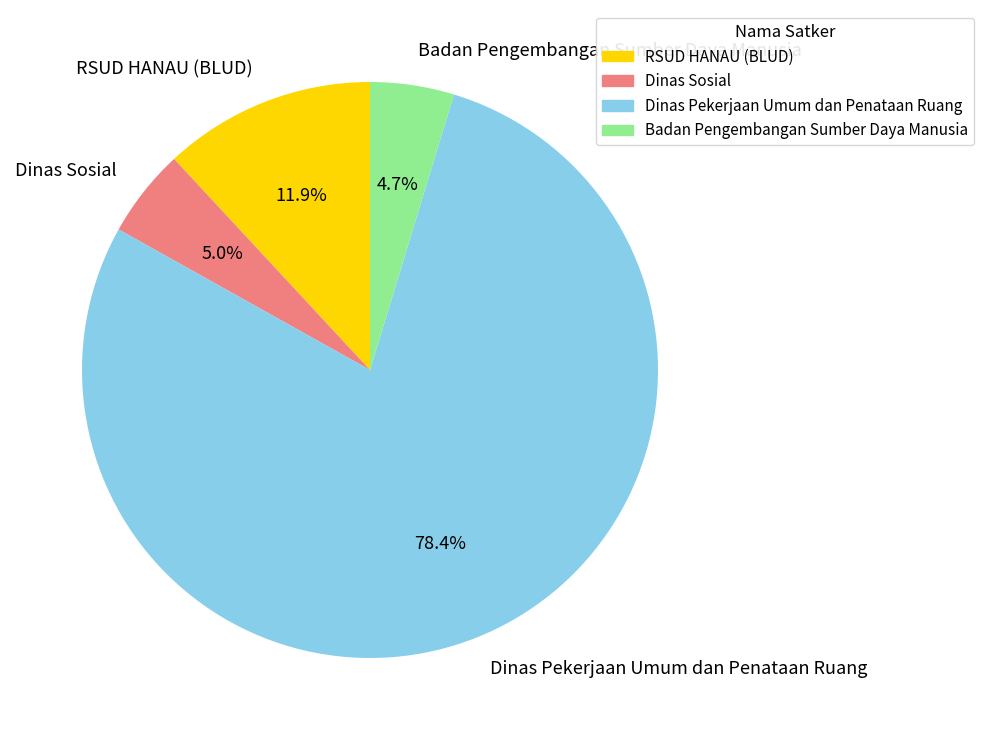

Which category has the biggest portion of the pie?

Dinas Pekerjaan Umum dan Penataan Ruang